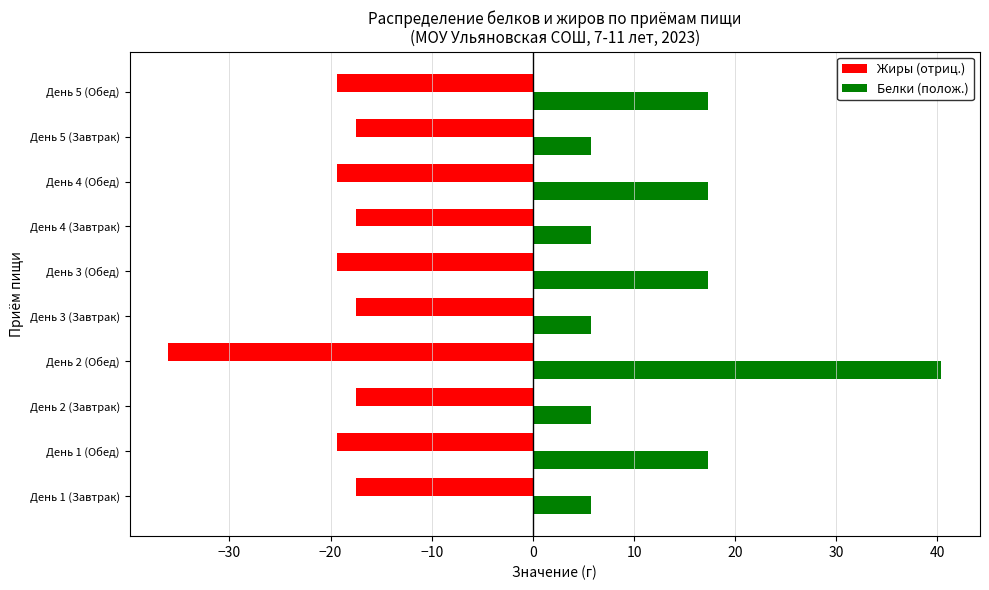

What are all the series names shown in the legend?

Жиры (отриц.), Белки (полож.)